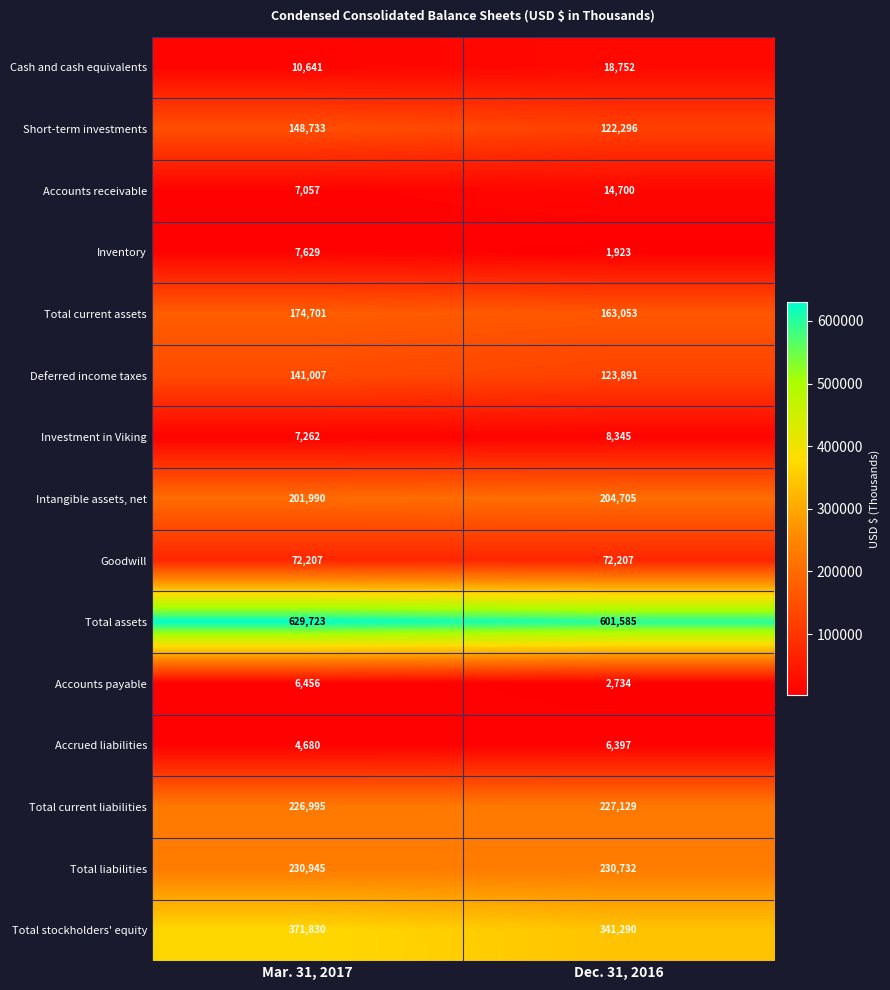

List the series in order of their peak value, lowest first.

Accrued liabilities, Accounts payable, Inventory, Investment in Viking, Accounts receivable, Cash and cash equivalents, Goodwill, Deferred income taxes, Short-term investments, Total current assets, Intangible assets, net, Total current liabilities, Total liabilities, Total stockholders' equity, Total assets